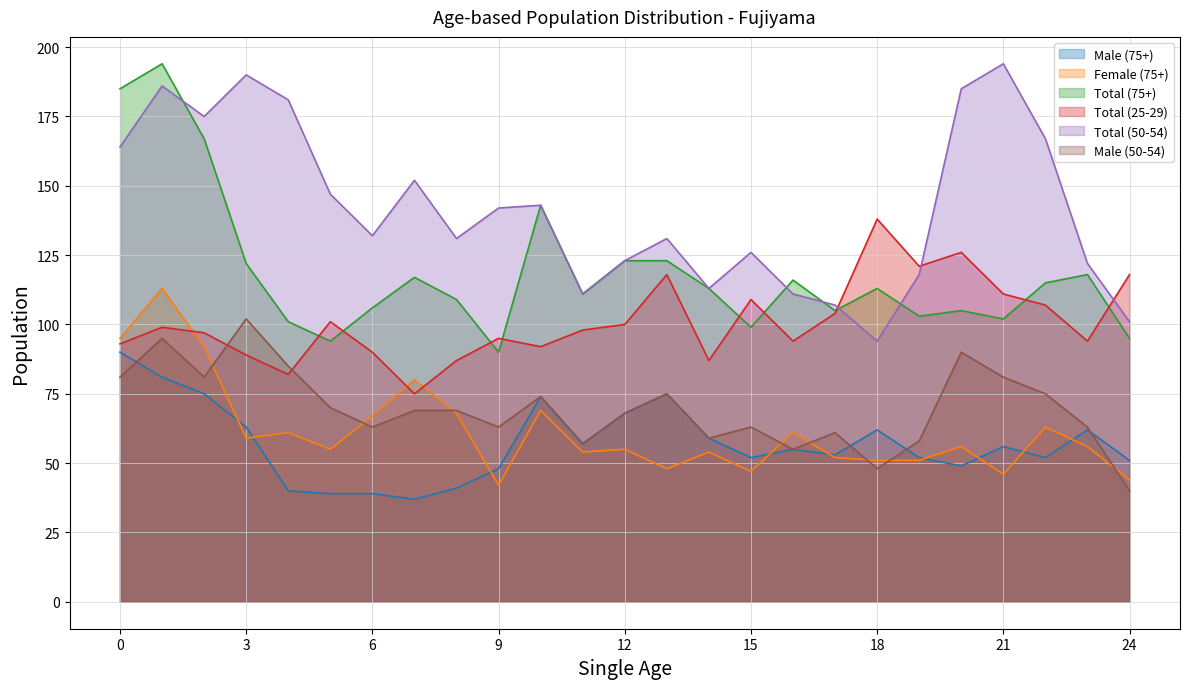

How many intersections are there between Male (50-54) and Total (25-29)?

2